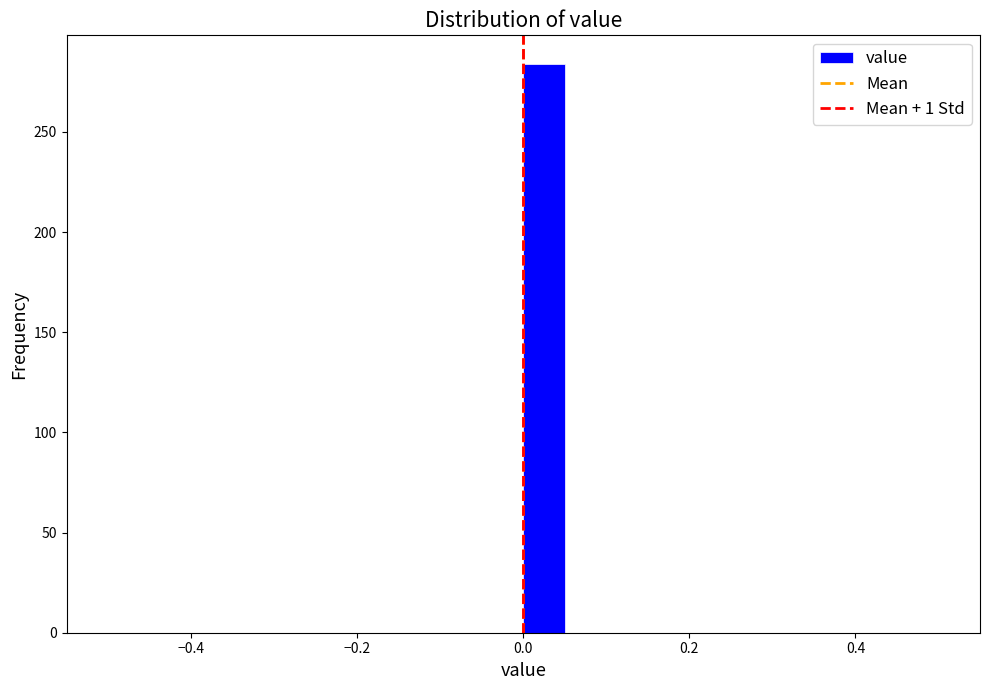

Read against the x-axis, roughly where is the centre of the tallest bar?

0.02